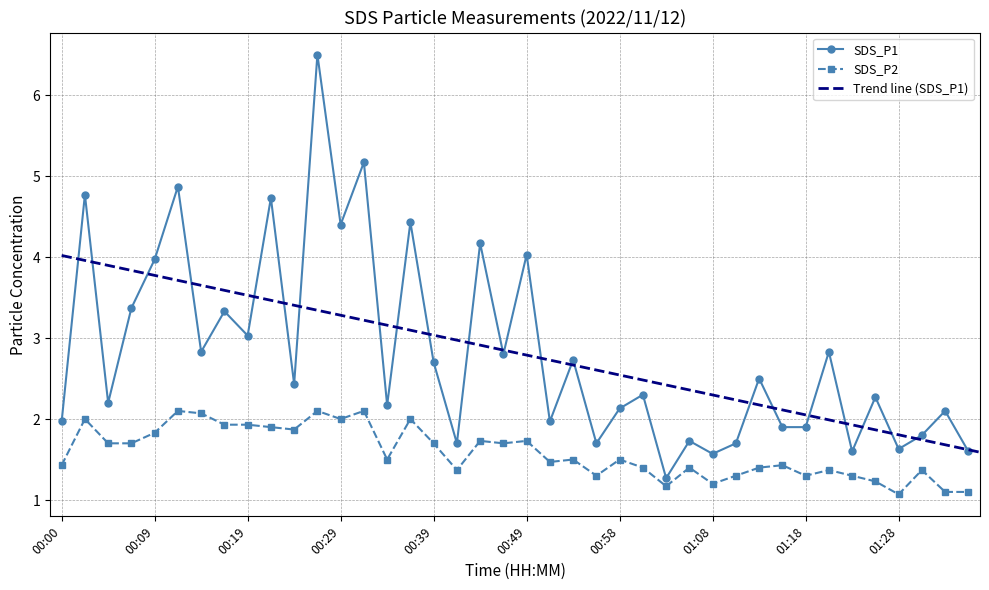

What is the value of the SDS_P2 point at the 23rd from the left?

1.5